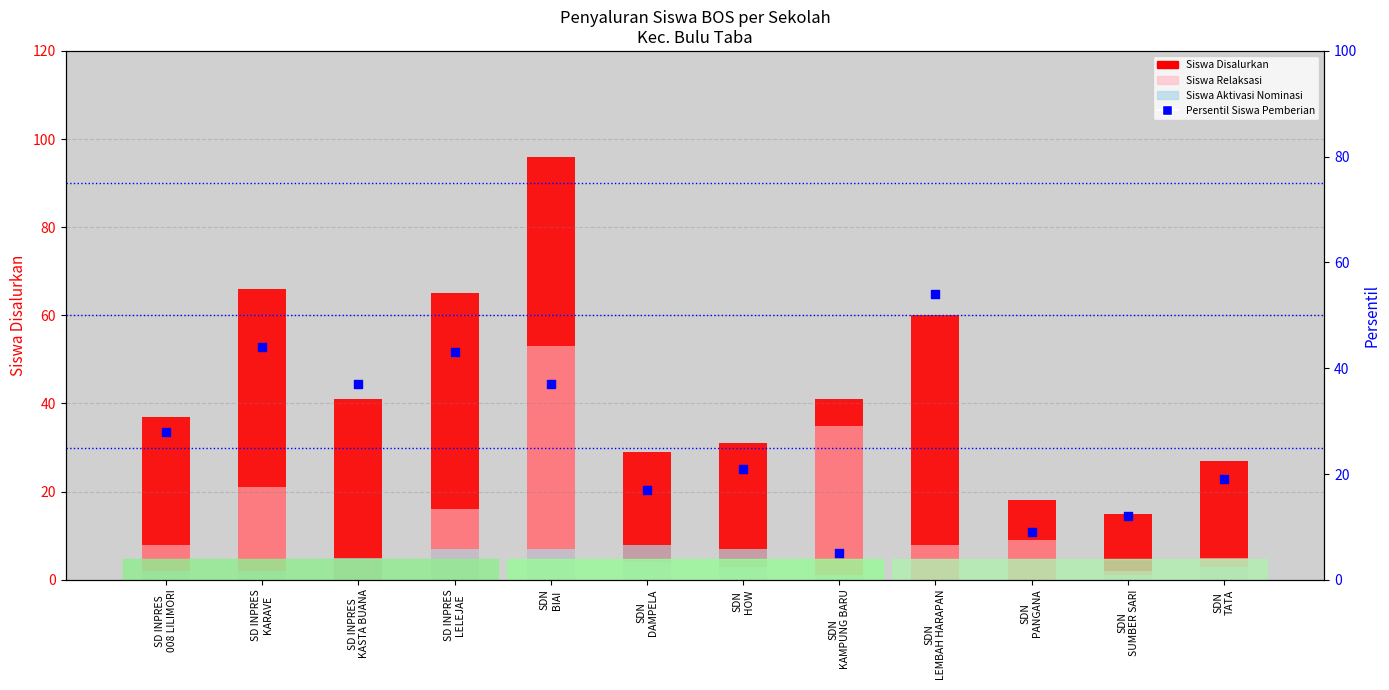

Which series reaches the maximum Y coordinate?

Siswa Disalurkan